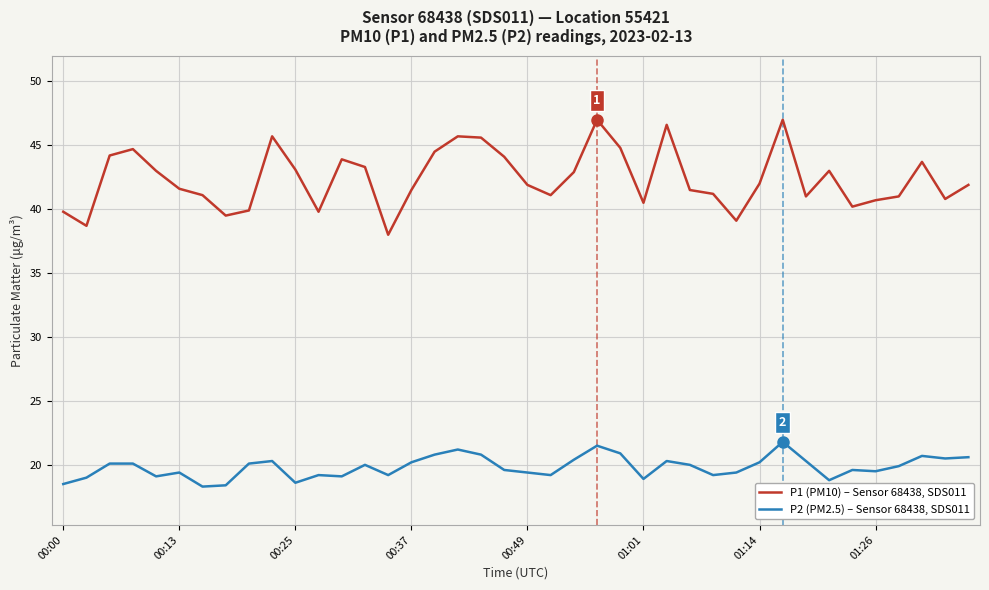

What are all the series names shown in the legend?

P1 (PM10) – Sensor 68438, SDS011, P2 (PM2.5) – Sensor 68438, SDS011